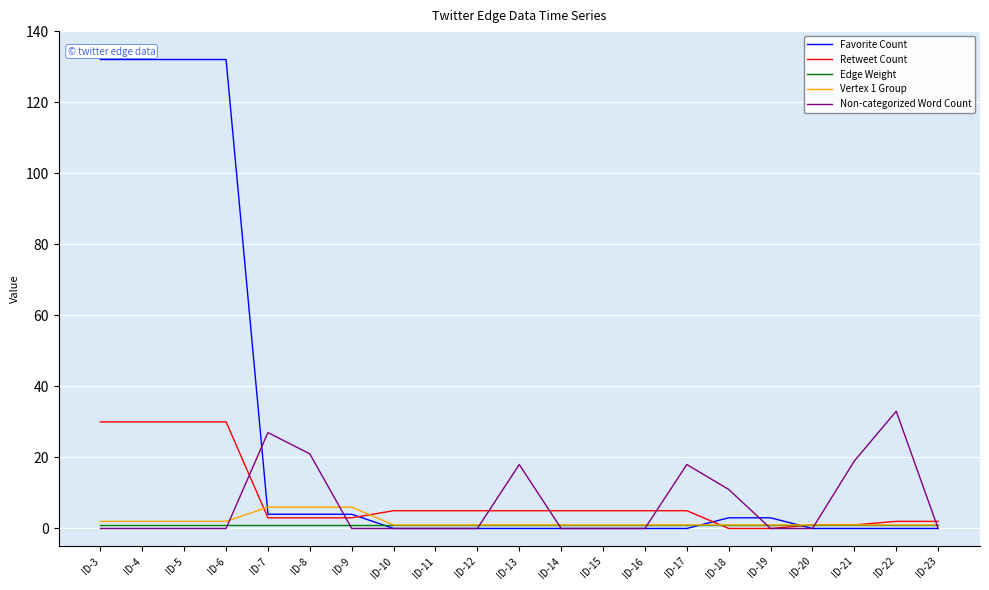

Reading left to right, transcribe all the data shown in this chart.

Favorite Count: ID-3=132	ID-4=132	ID-5=132	ID-6=132	ID-7=4	ID-8=4	ID-9=4	ID-10=0	ID-11=0	ID-12=0	ID-13=0	ID-14=0	ID-15=0	ID-16=0	ID-17=0	ID-18=3	ID-19=3	ID-20=0	ID-21=0	ID-22=0	ID-23=0
Retweet Count: ID-3=30	ID-4=30	ID-5=30	ID-6=30	ID-7=3	ID-8=3	ID-9=3	ID-10=5	ID-11=5	ID-12=5	ID-13=5	ID-14=5	ID-15=5	ID-16=5	ID-17=5	ID-18=0	ID-19=0	ID-20=1	ID-21=1	ID-22=2	ID-23=2
Edge Weight: ID-3=1	ID-4=1	ID-5=1	ID-6=1	ID-7=1	ID-8=1	ID-9=1	ID-10=1	ID-11=1	ID-12=1	ID-13=1	ID-14=1	ID-15=1	ID-16=1	ID-17=1	ID-18=1	ID-19=1	ID-20=1	ID-21=1	ID-22=1	ID-23=1
Vertex 1 Group: ID-3=2	ID-4=2	ID-5=2	ID-6=2	ID-7=6	ID-8=6	ID-9=6	ID-10=1	ID-11=1	ID-12=1	ID-13=1	ID-14=1	ID-15=1	ID-16=1	ID-17=1	ID-18=1	ID-19=1	ID-20=1	ID-21=1	ID-22=1	ID-23=1
Non-categorized Word Count: ID-3=0	ID-4=0	ID-5=0	ID-6=0	ID-7=27	ID-8=21	ID-9=0	ID-10=0	ID-11=0	ID-12=0	ID-13=18	ID-14=0	ID-15=0	ID-16=0	ID-17=18	ID-18=11	ID-19=0	ID-20=0	ID-21=19	ID-22=33	ID-23=0